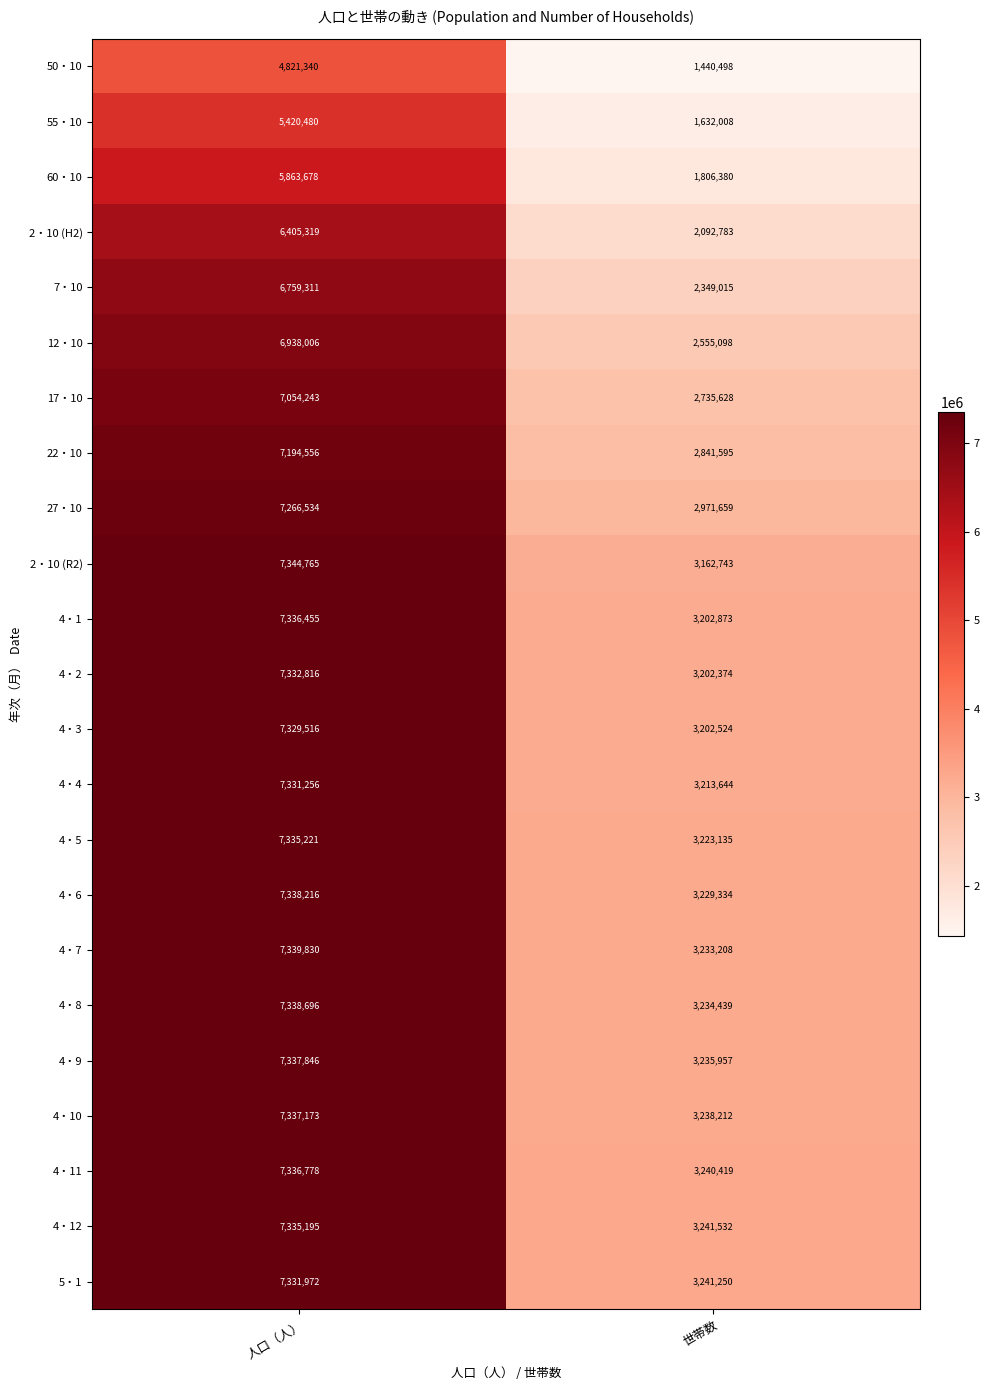

Count the number of data series in this chart.

23